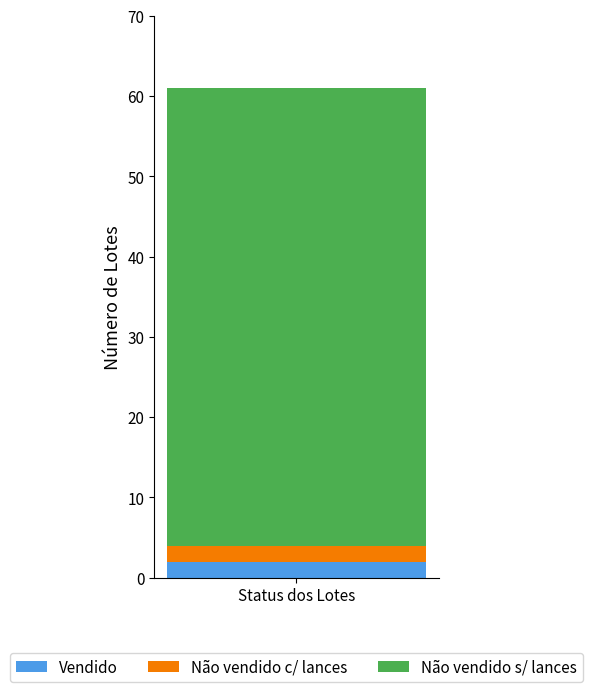

Does the chart contain any negative values?

No